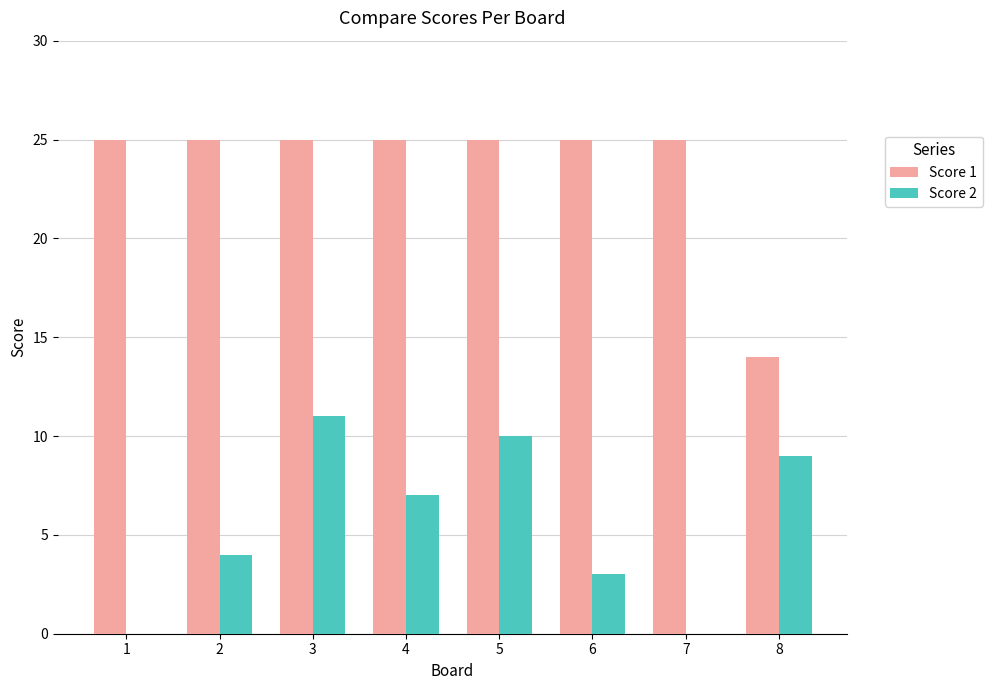

What is the sum of all Score 1 values?

189